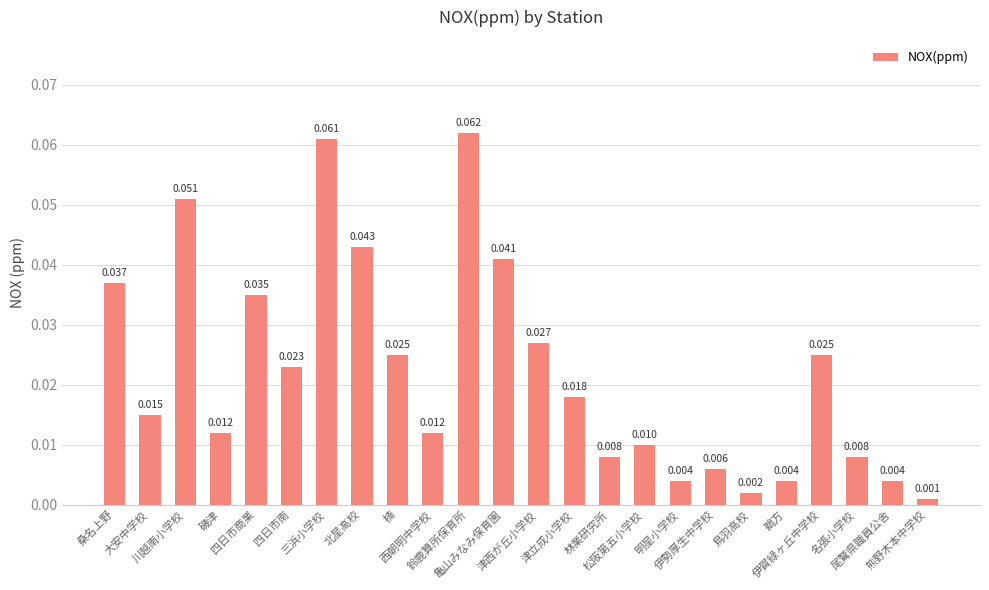

What is the value of the 11th bar from the left?

0.1